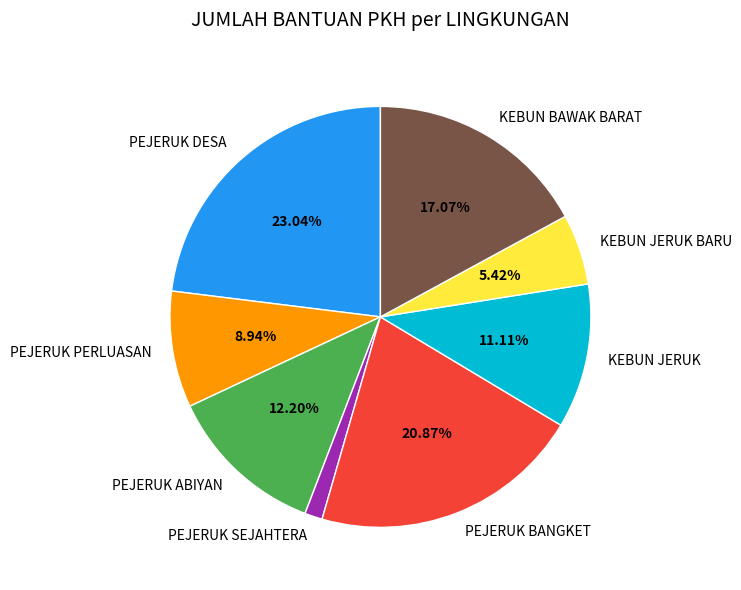

The PEJERUK BANGKET slice represents 8% of the pie. True or false?

False